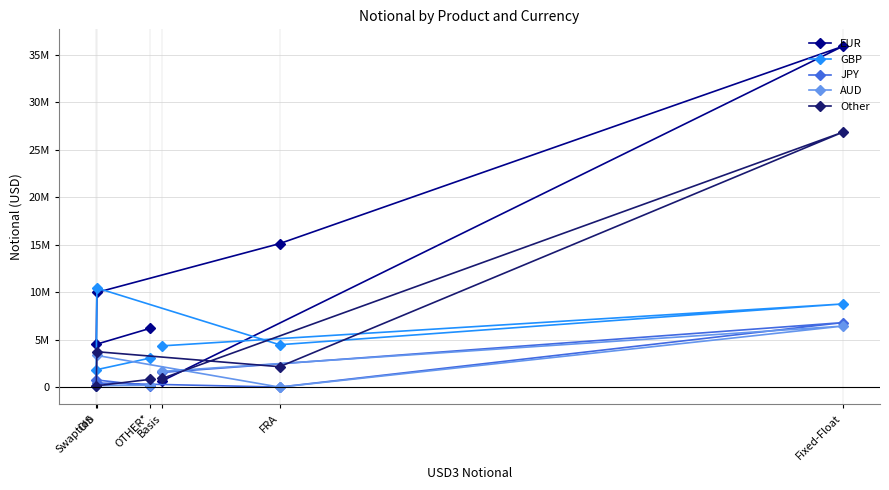

At which label is JPY closest to 3396838?

Basis